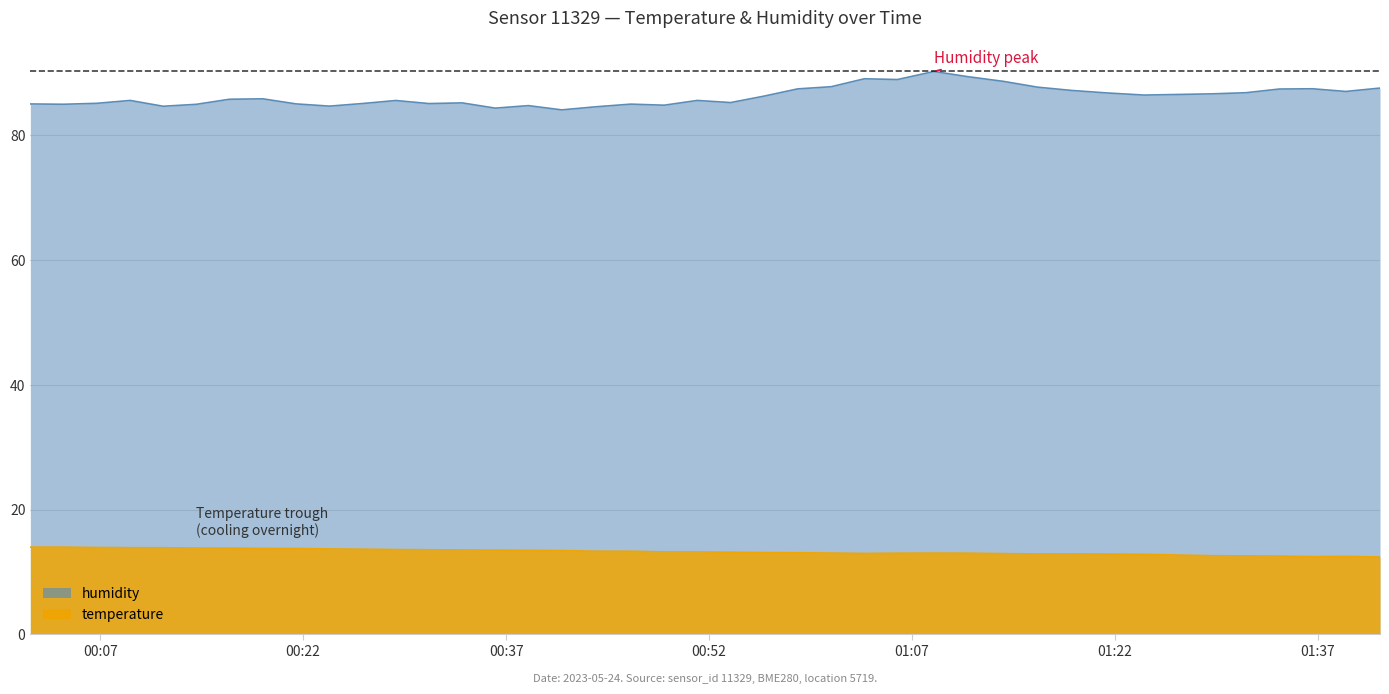

Rank the series by their average value, from lowest to highest.

temperature, humidity